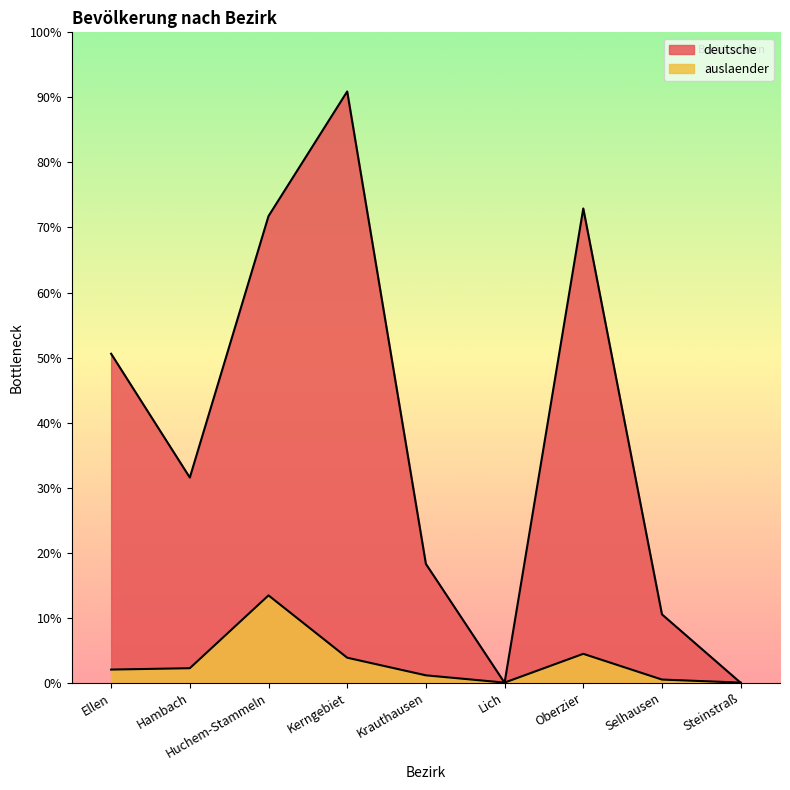

At which label does deutsche reach its peak?

Kerngebiet